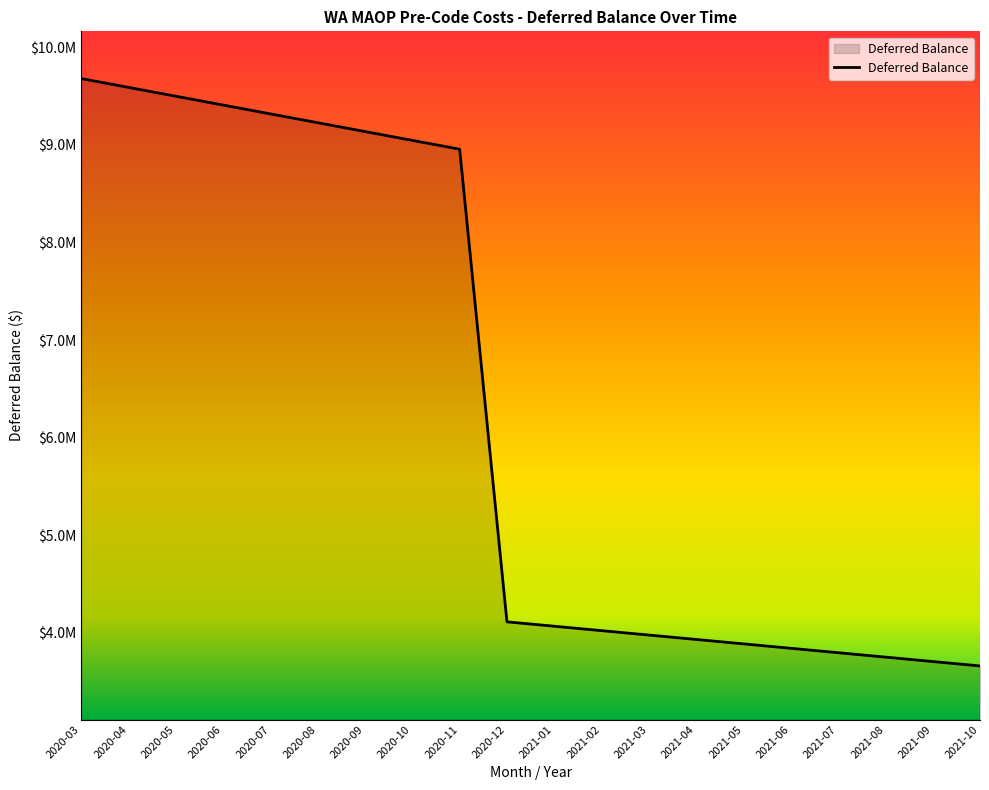

True or false: the data has more than 2 interior local peaks.

False